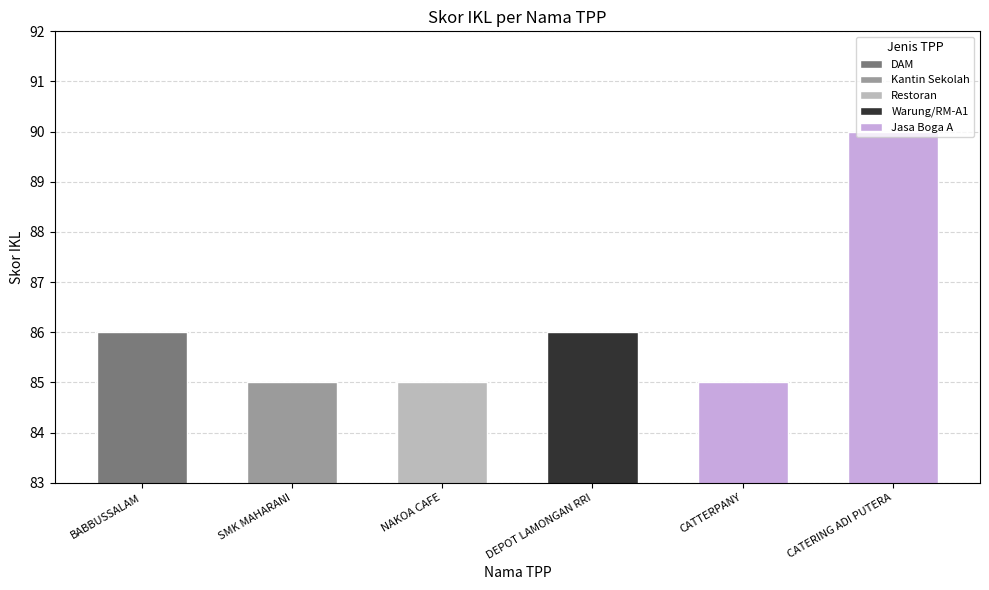

Which has a higher value, SMK MAHARANI or NAKOA CAFE?

SMK MAHARANI